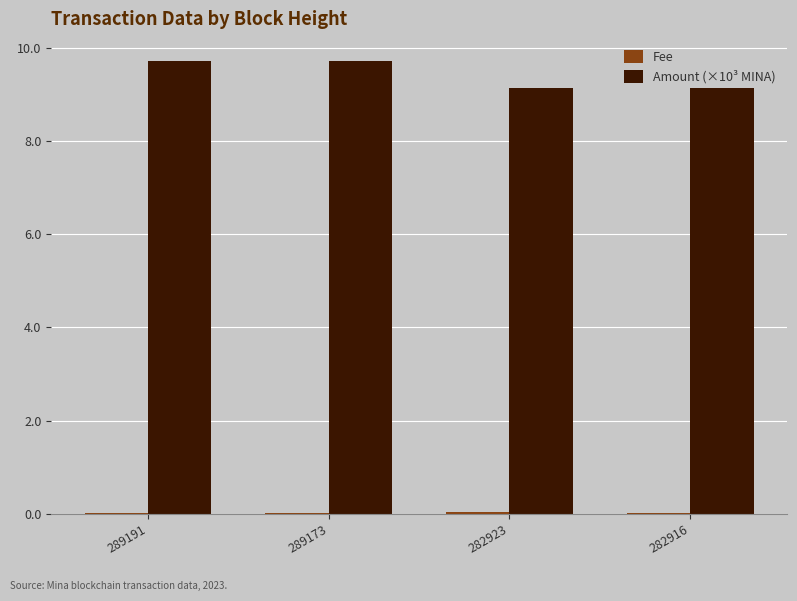

The value of Amount (×10³ MINA) at 289191 is 9.7. True or false?

True